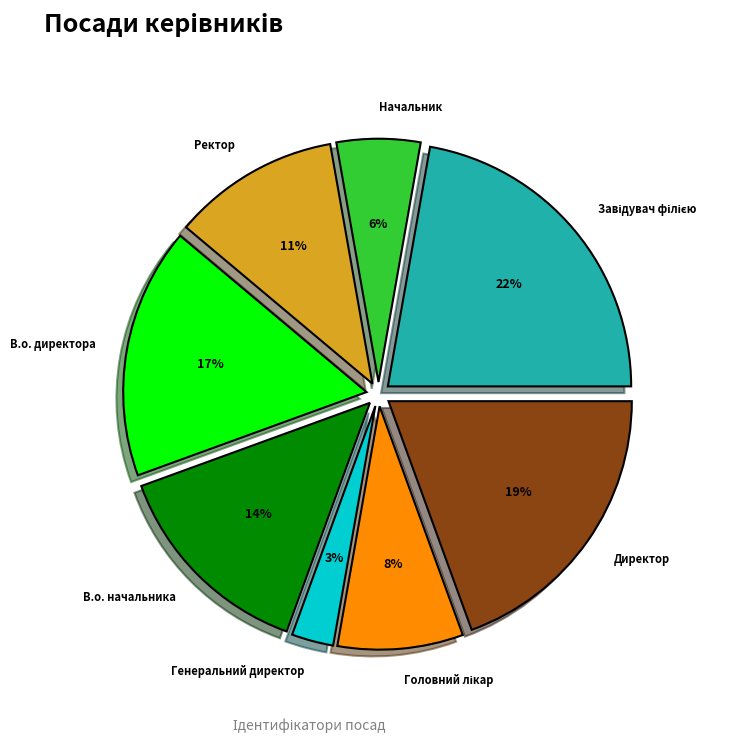

True or false: Директор accounts for 30% of the total.

False